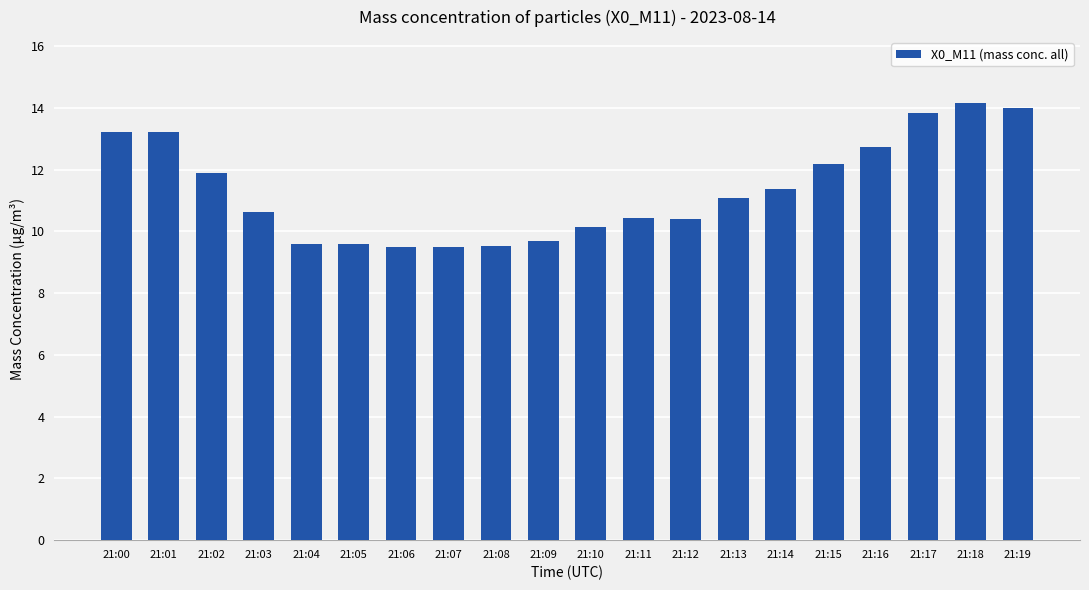

What is the value of the 17th bar from the left?

12.7